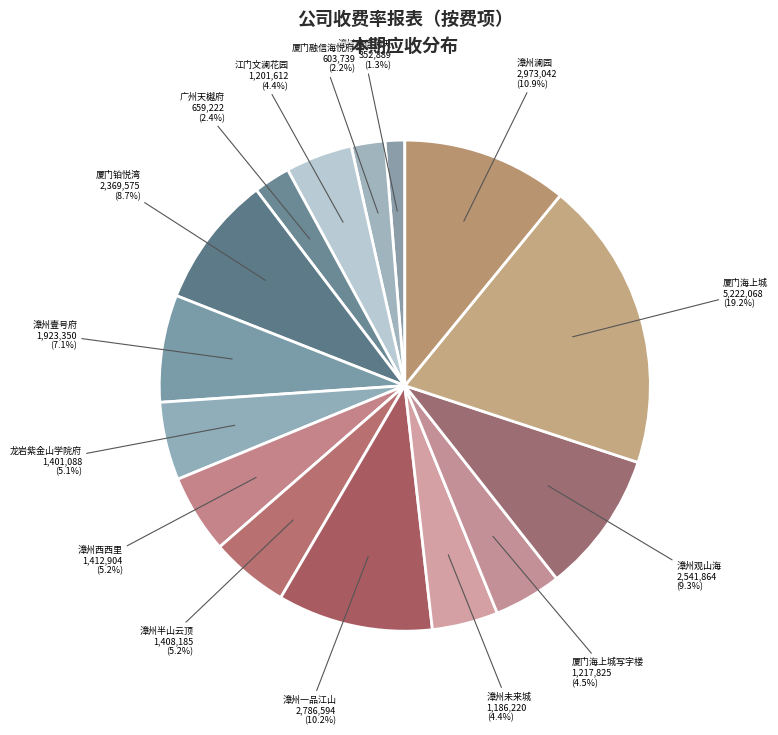

Is there a majority slice in this chart?

No